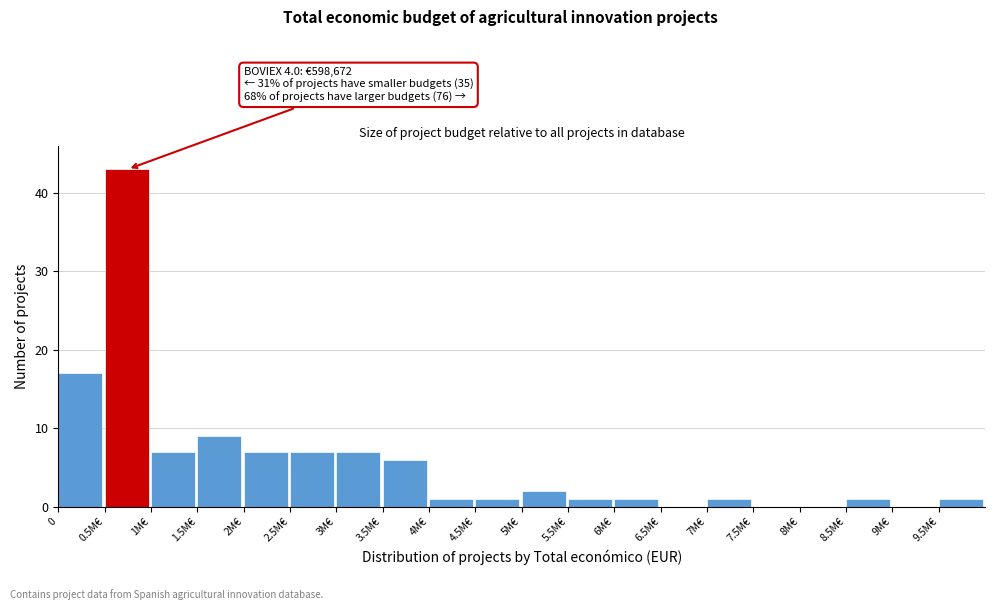

Reading right to left, what are all the values shown in this chart?

9.5M€=1	9M€=0	8.5M€=1	8M€=0	7.5M€=0	7M€=1	6.5M€=0	6M€=1	5.5M€=1	5M€=2	4.5M€=1	4M€=1	3.5M€=6	3M€=7	2.5M€=7	2M€=7	1.5M€=9	1M€=7	0.5M€=43	0=17